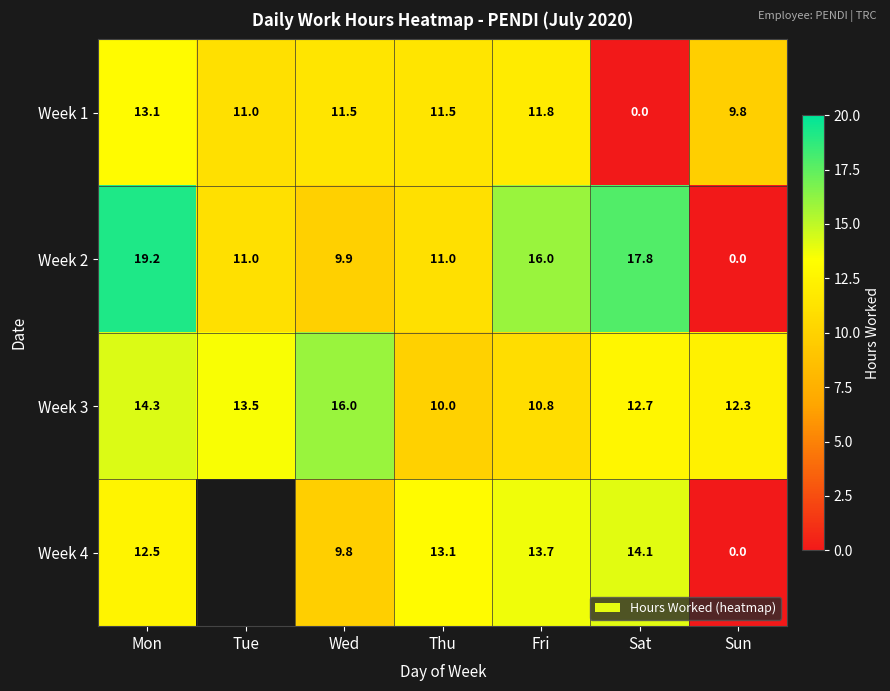

What value does the Week 1 series have at Wed?

11.5